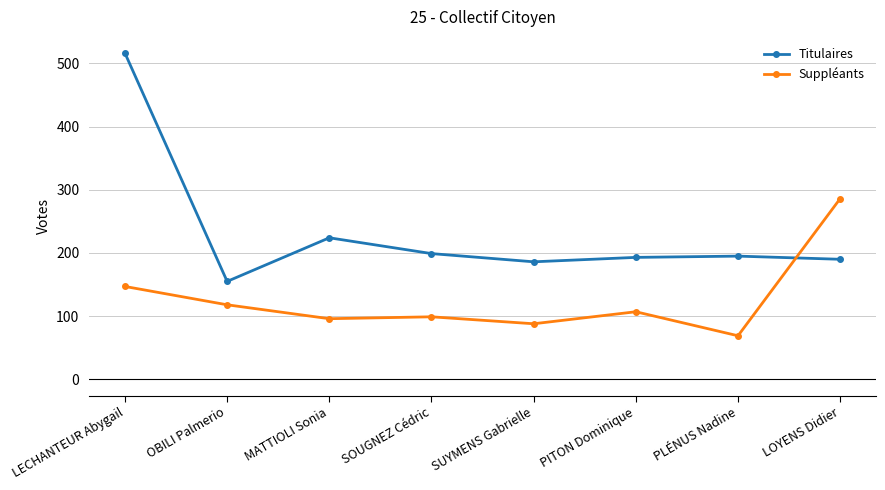

Rank the series by their average value, from highest to lowest.

Titulaires, Suppléants